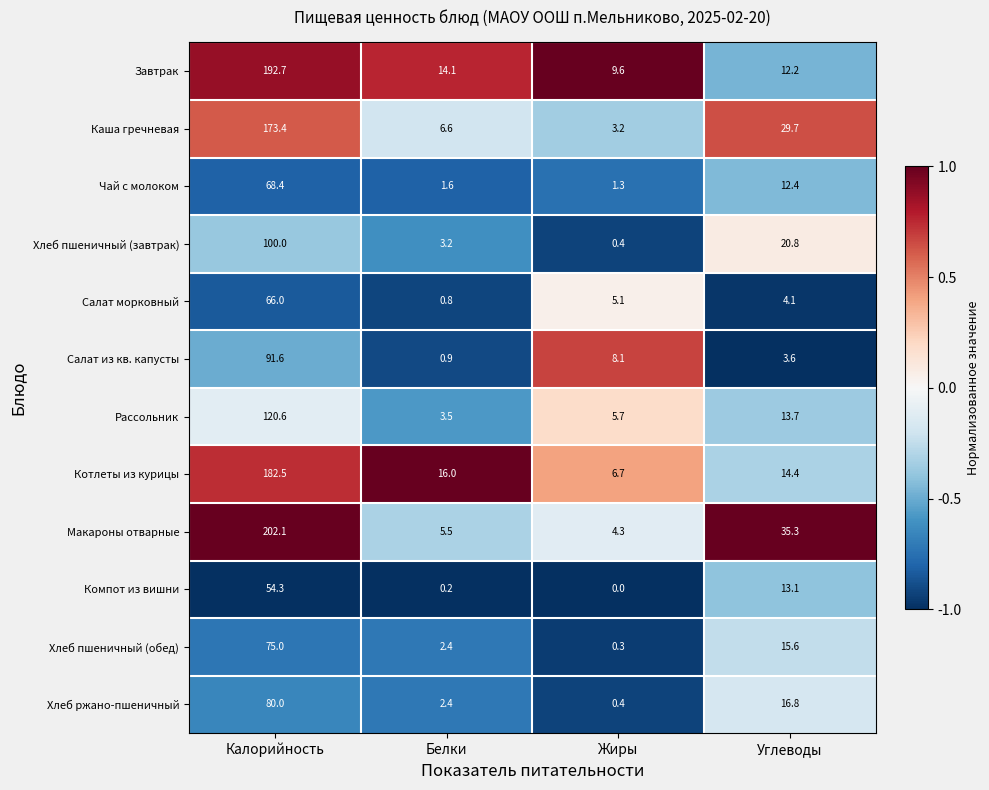

Is it true that Чай с молоком equals 0.8 at Жиры?

False